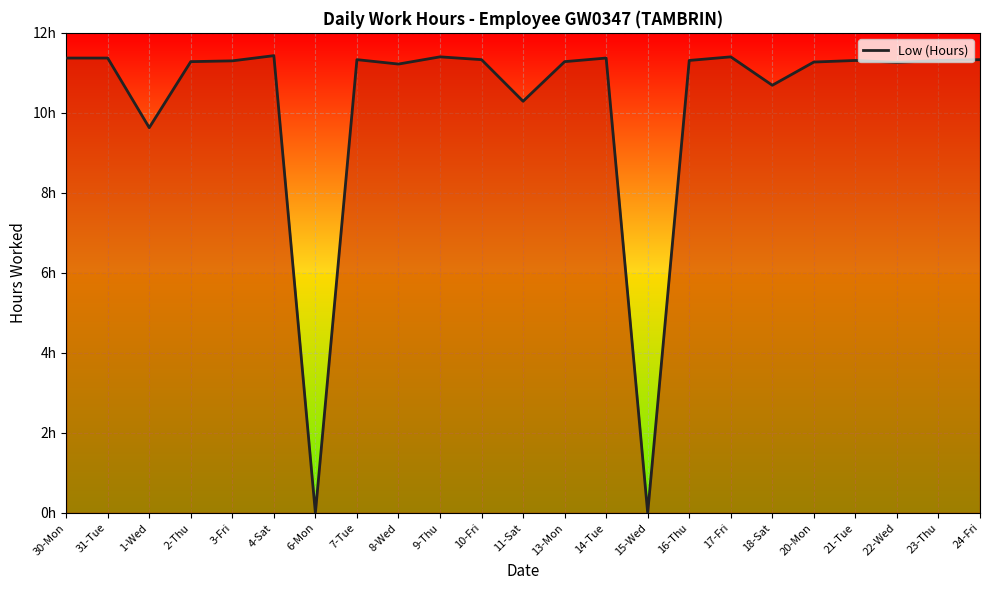

The chart shows a value of 11.4 at 30-Mon. True or false?

True